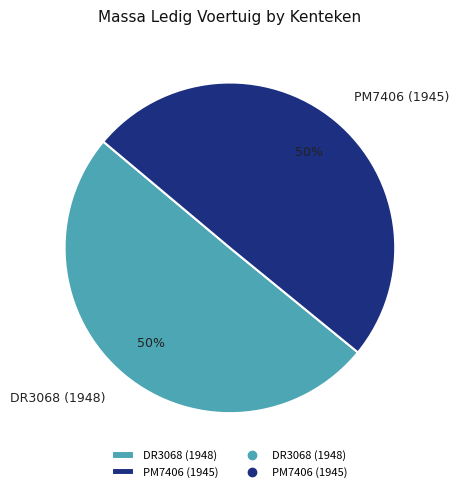

Approximately how many times larger is the value at DR3068 (1948) compared to PM7406 (1945)?

1.0